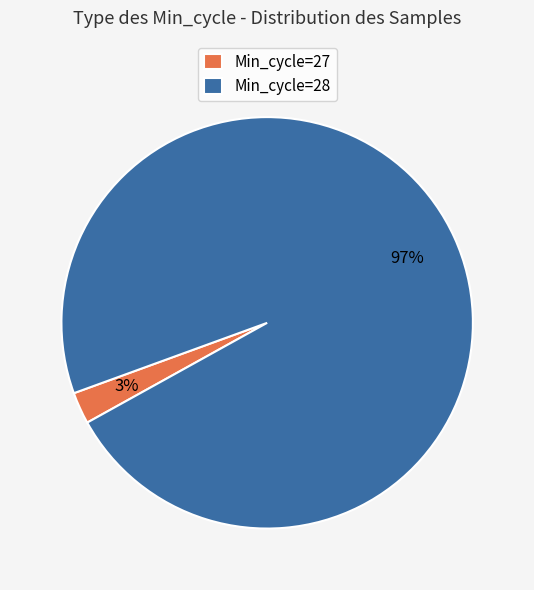

Does any single category account for the majority?

Yes